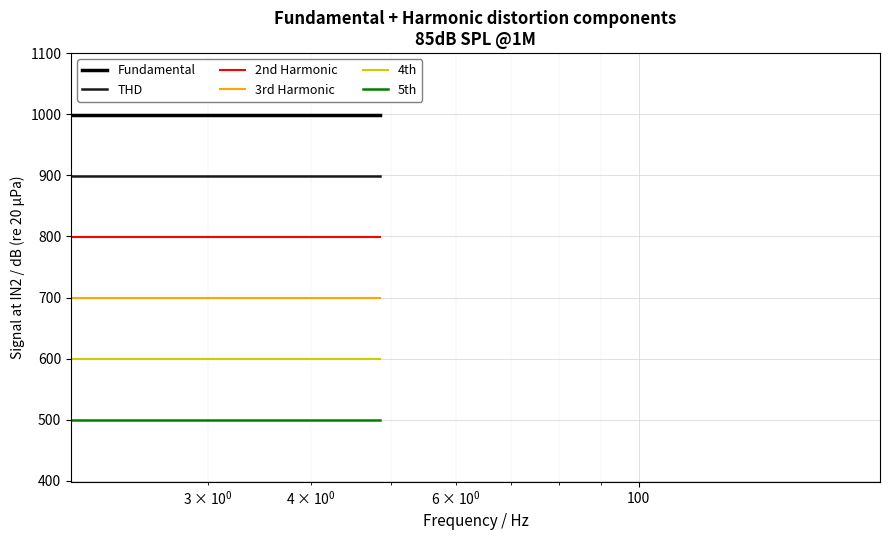

True or false: 5th and THD cross at least once.

False